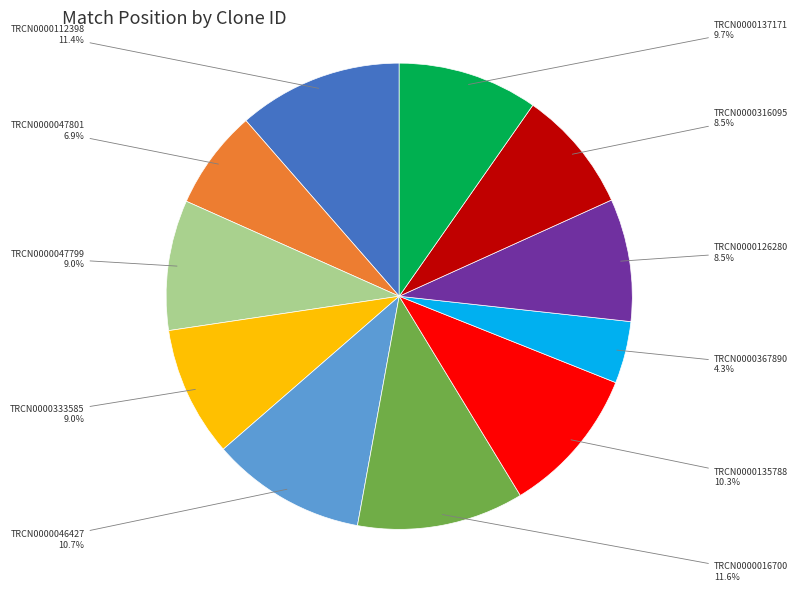

How many slices are in this pie chart?

11